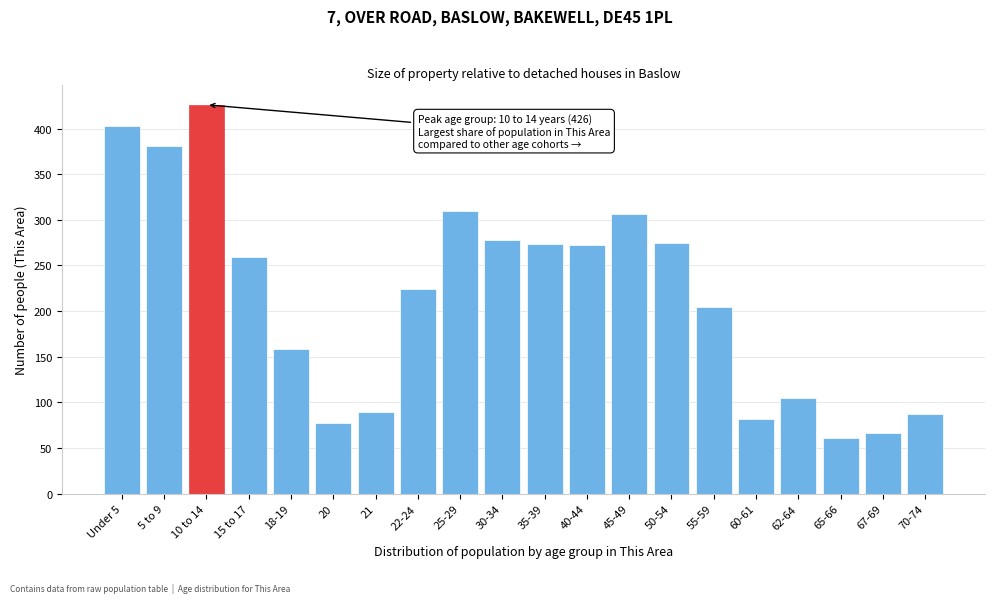

What is the difference between the maximum and minimum values?

365